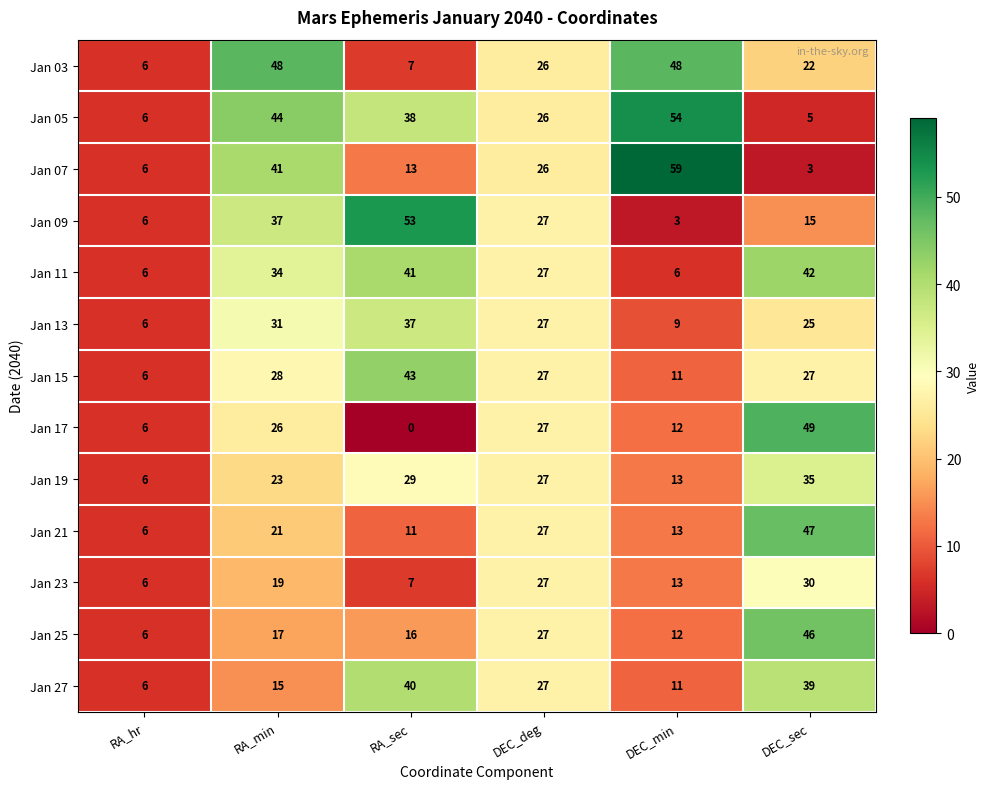

Rank the categories by Jan 19 value from lowest to highest.

RA_hr, DEC_min, RA_min, DEC_deg, RA_sec, DEC_sec